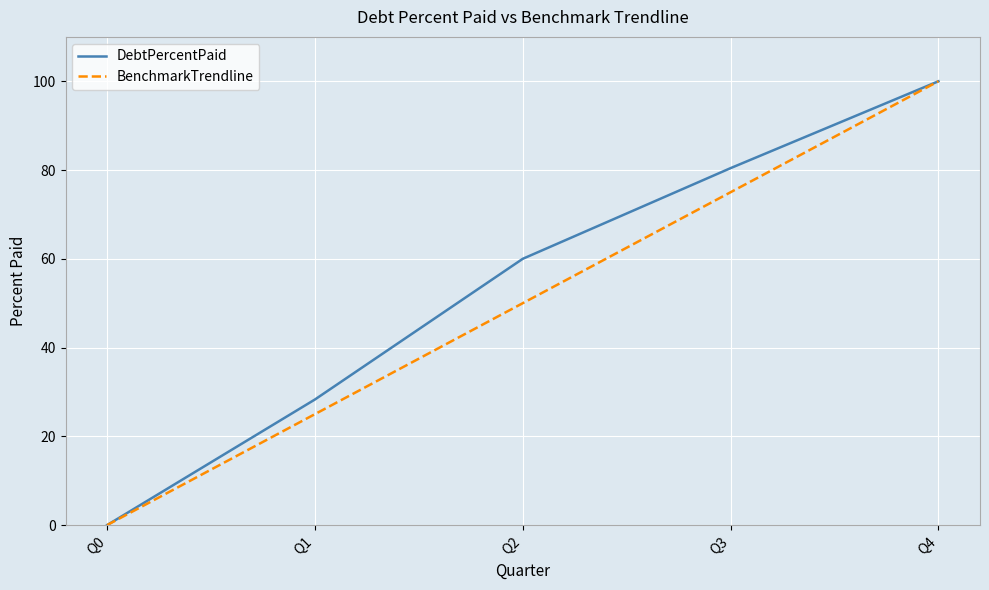

What is the greatest value displayed?

100.0